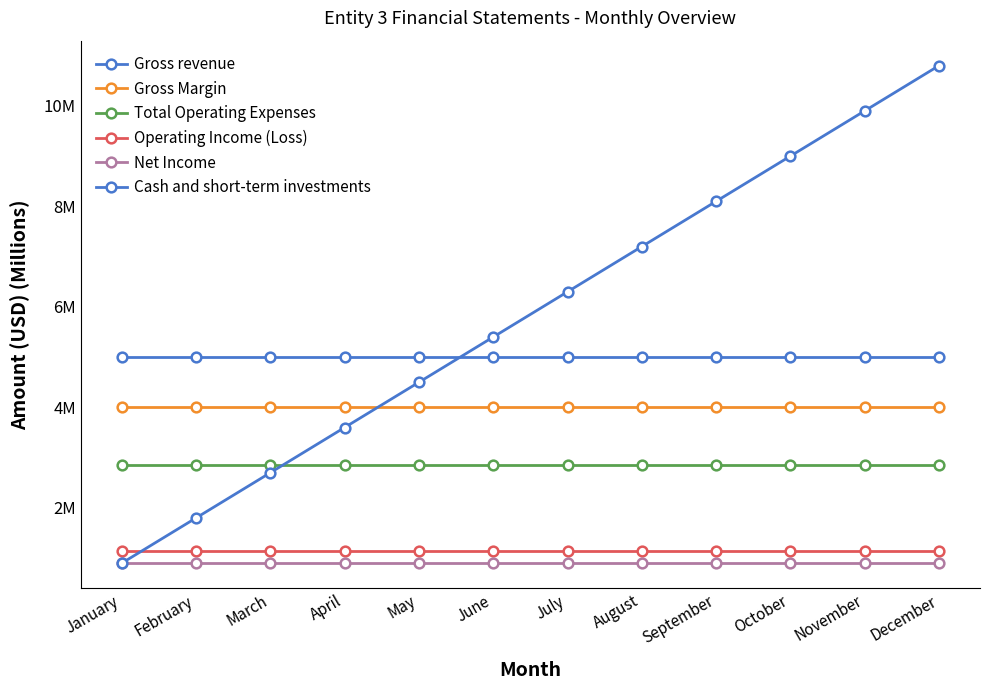

At which category is the sum across all series the highest?

December